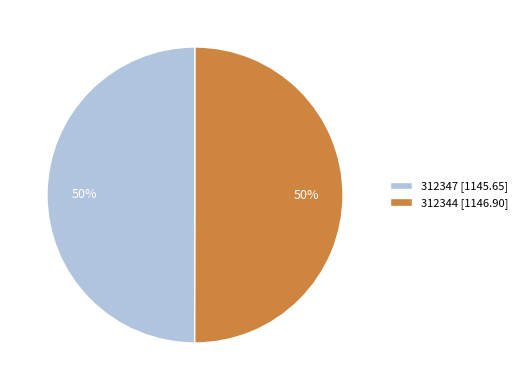

The 312344 [1146.90] slice represents 50% of the pie. True or false?

True